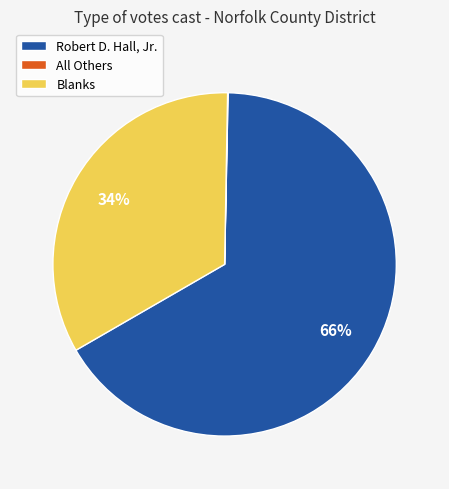

Does any single category account for the majority?

Yes